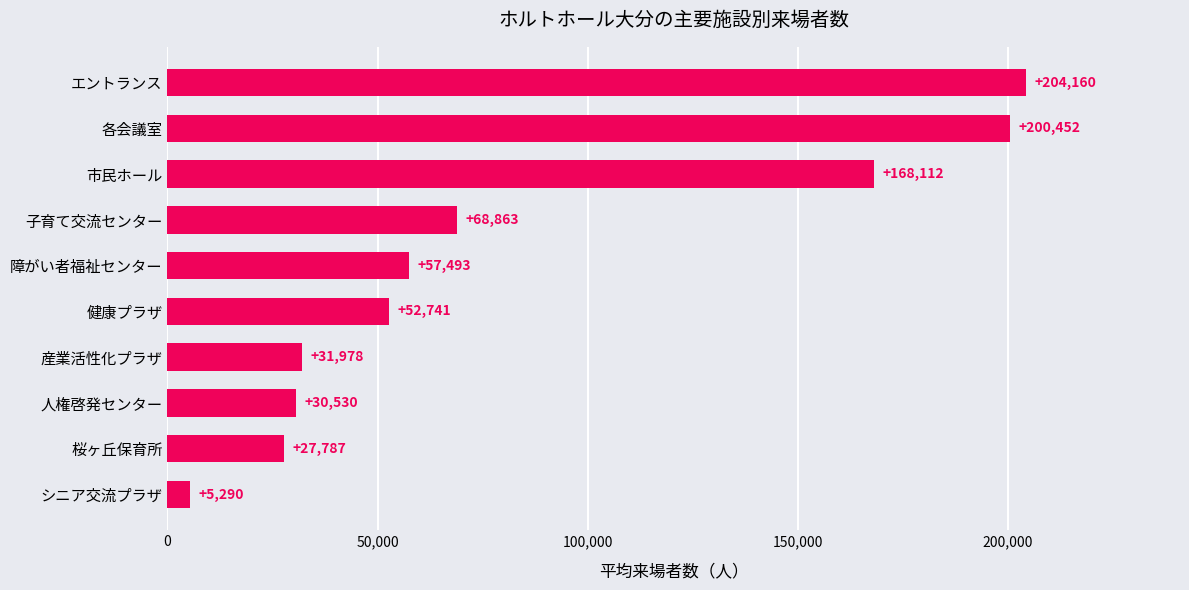

What is the average value?

84740.6